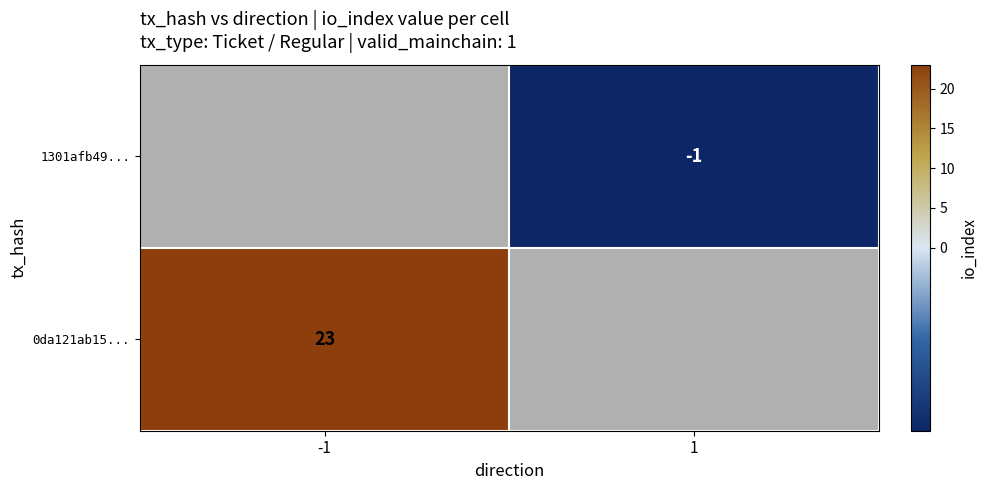

Is the value of 1301afb49... at 1 greater than the value of 0da121ab15... at -1?

No